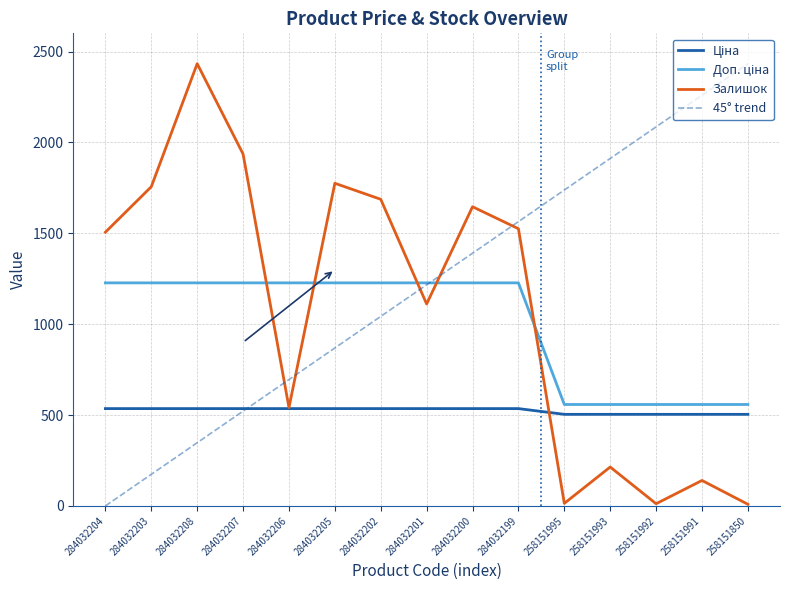

Is it true that 45° trend equals 1216.5 at 284032201?

True